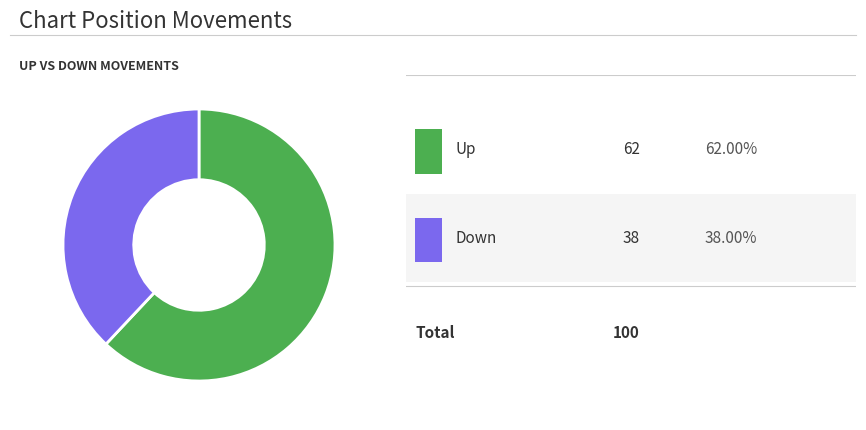

Does any single category account for the majority?

Yes